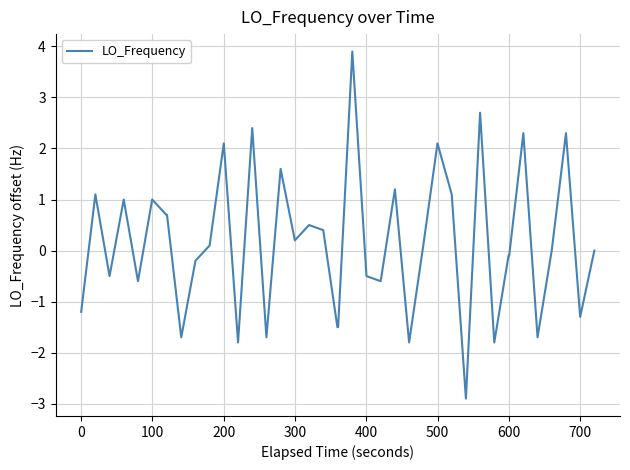

What is the difference between the maximum and minimum values?

6.8